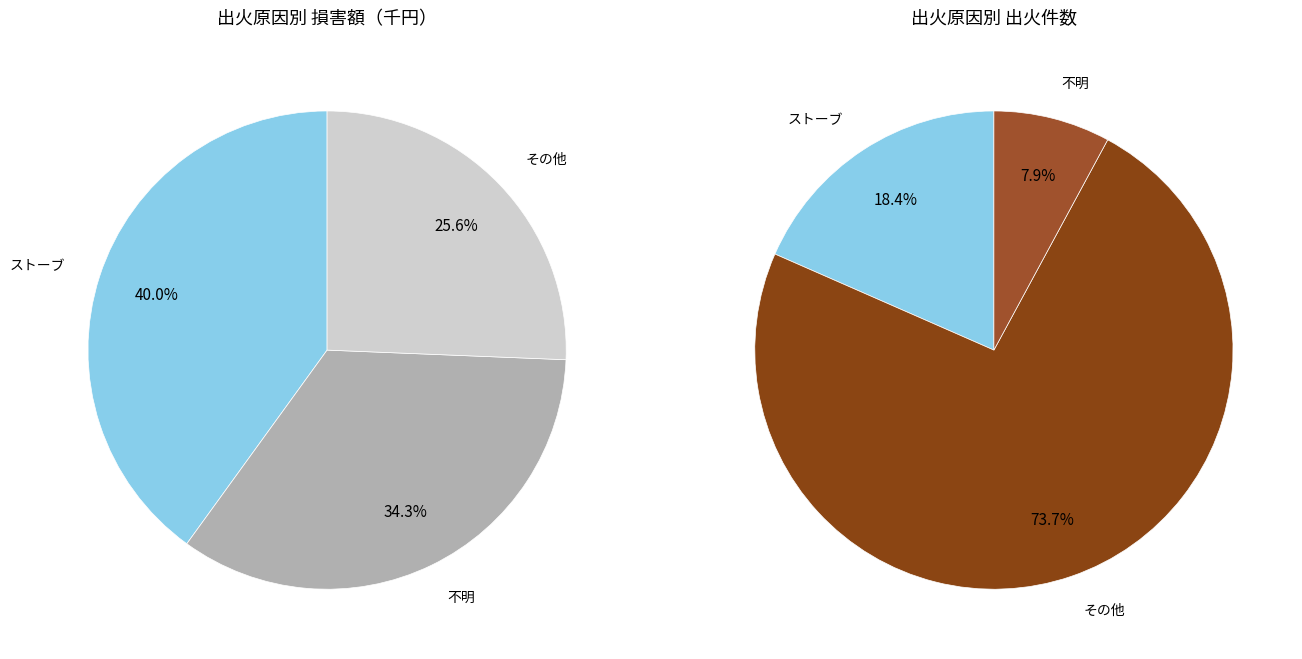

What percentage is NOT represented by 火の粉?

100.0%